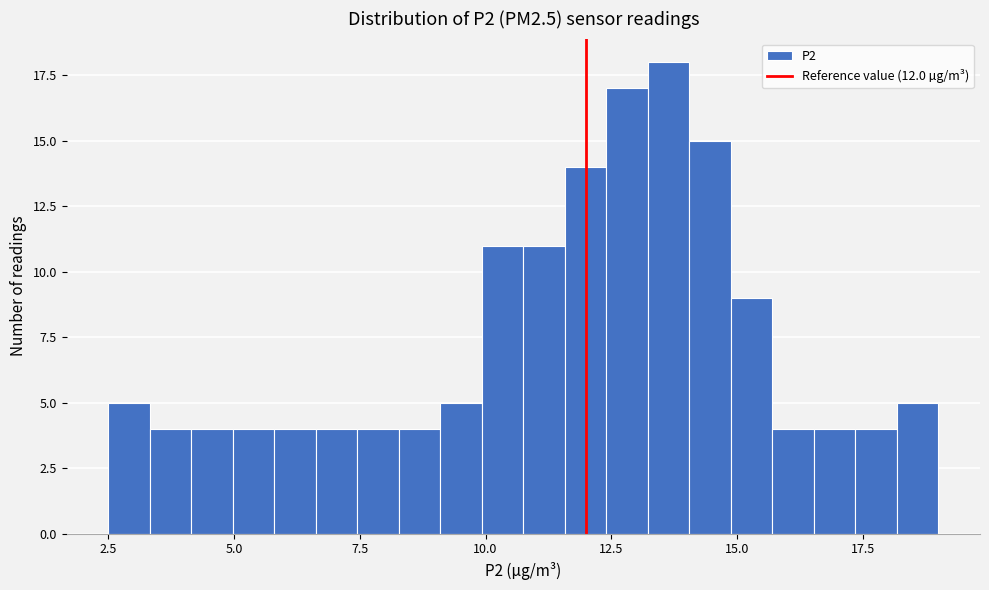

Read against the x-axis, roughly where is the centre of the tallest bar?

13.5